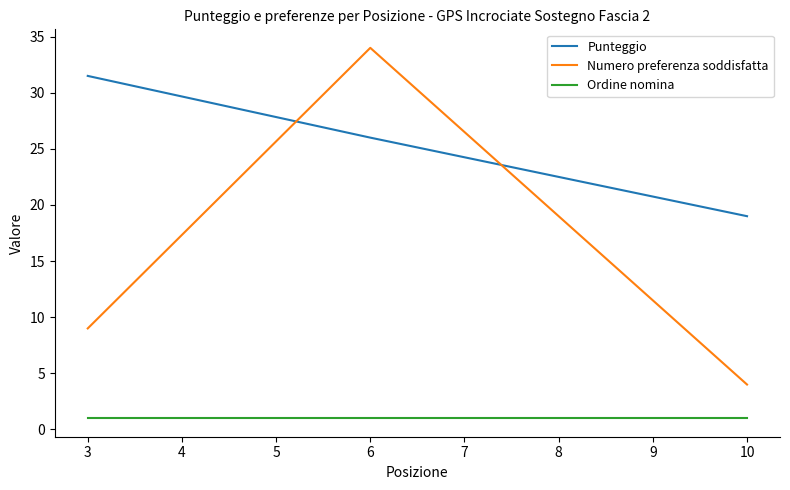

True or false: Numero preferenza soddisfatta has a value of 9.0 at 3.

True